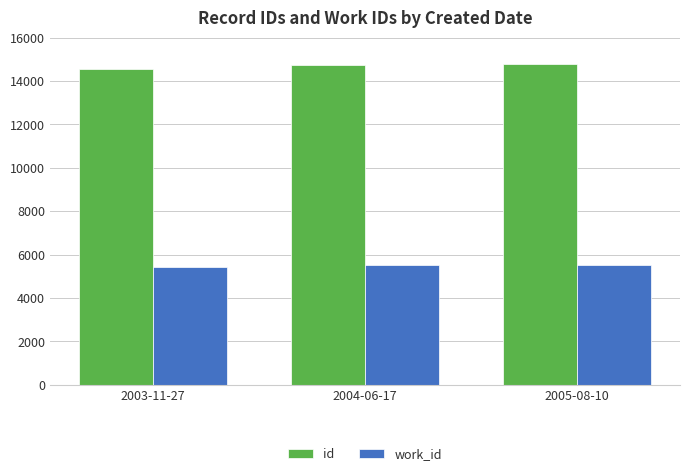

At how many categories does at least one series exceed 11387?

3